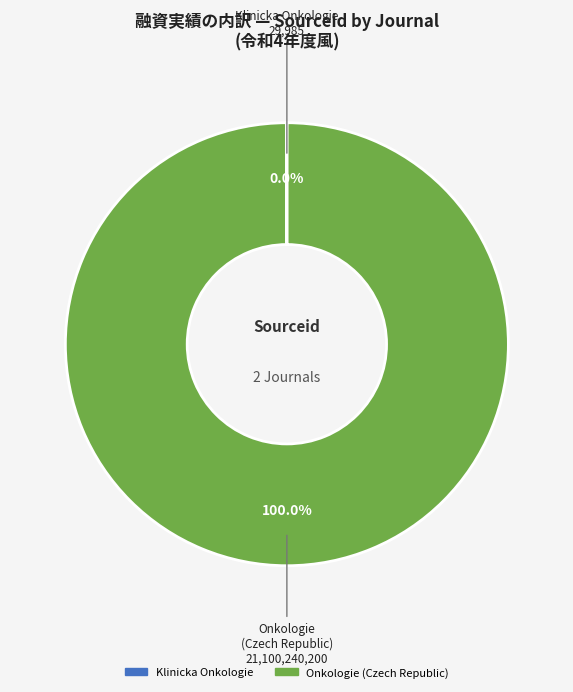

Does Onkologie (Czech Republic) account for over 50% of the chart?

Yes